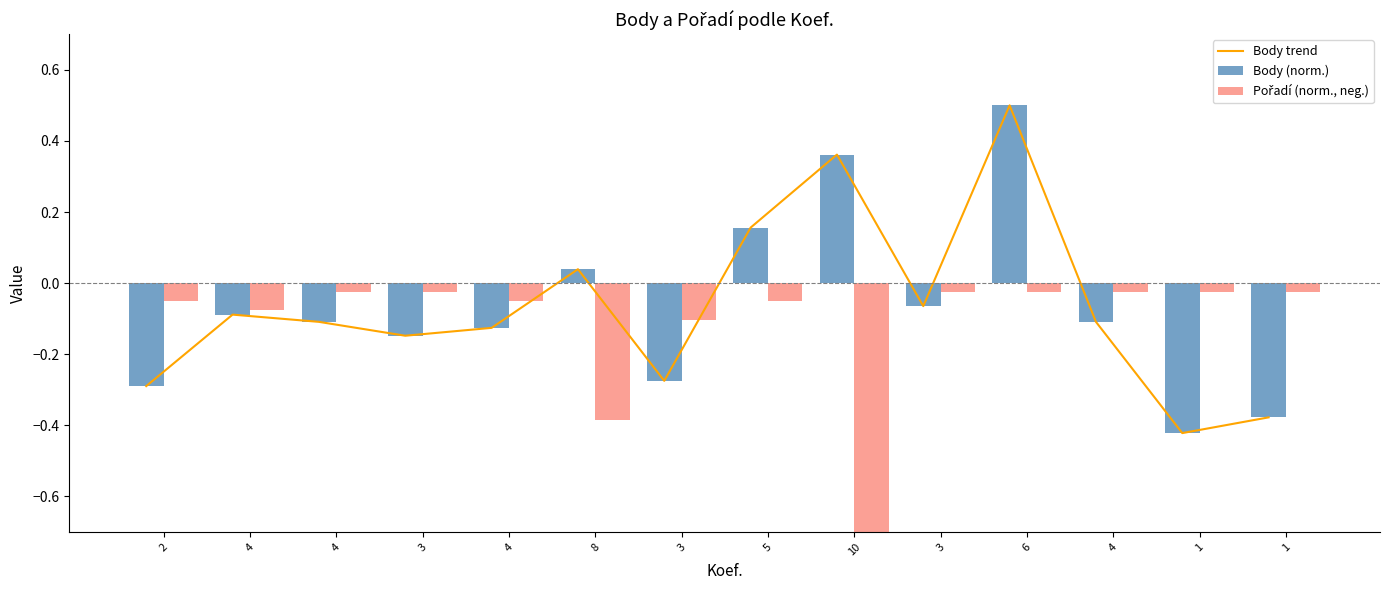

What is the total value across all series at 4?

-0.3